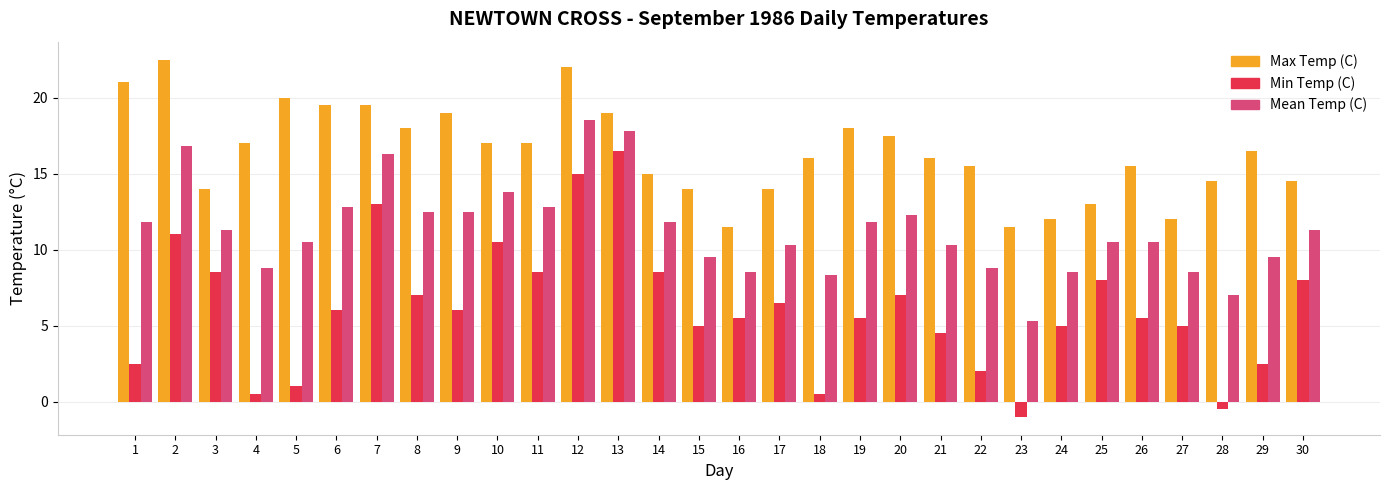

Reading left to right, transcribe all the data shown in this chart.

Max Temp (C): 21.0	22.5	14.0	17.0	20.0	19.5	19.5	18.0	19.0	17.0	17.0	22.0	19.0	15.0	14.0	11.5	14.0	16.0	18.0	17.5	16.0	15.5	11.5	12.0	13.0	15.5	12.0	14.5	16.5	14.5
Min Temp (C): 2.5	11.0	8.5	0.5	1.0	6.0	13.0	7.0	6.0	10.5	8.5	15.0	16.5	8.5	5.0	5.5	6.5	0.5	5.5	7.0	4.5	2.0	-1.0	5.0	8.0	5.5	5.0	-0.5	2.5	8.0
Mean Temp (C): 11.8	16.8	11.3	8.8	10.5	12.8	16.3	12.5	12.5	13.8	12.8	18.5	17.8	11.8	9.5	8.5	10.3	8.3	11.8	12.3	10.3	8.8	5.3	8.5	10.5	10.5	8.5	7.0	9.5	11.3